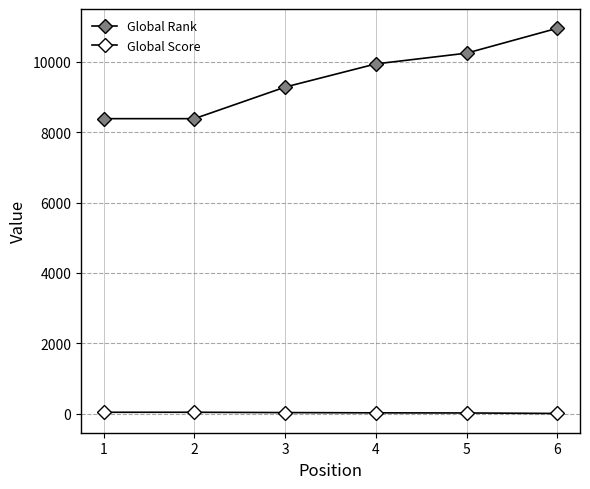

How many Global Rank values are between 8384 and 10246?

5